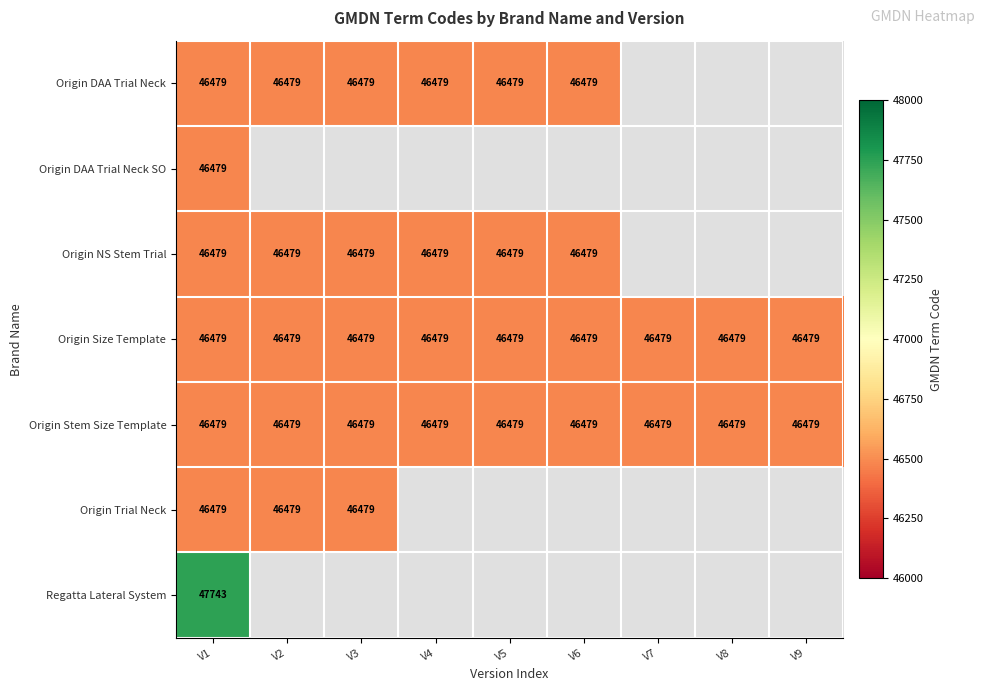

At which category does the chart reach its peak across all series?

V1